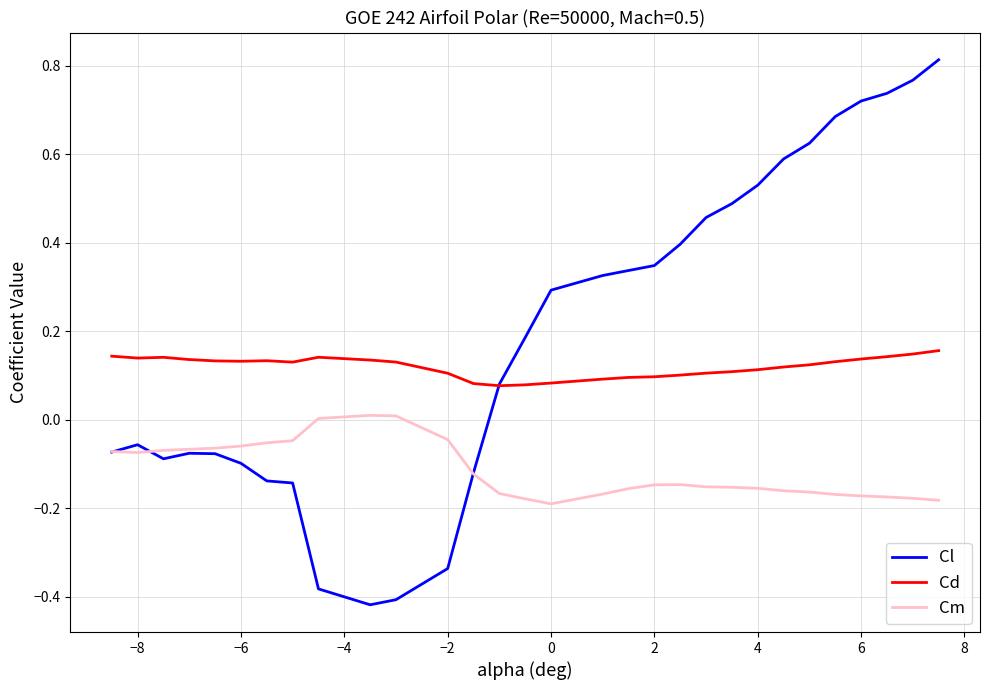

Which series has the widest spread of values?

Cl